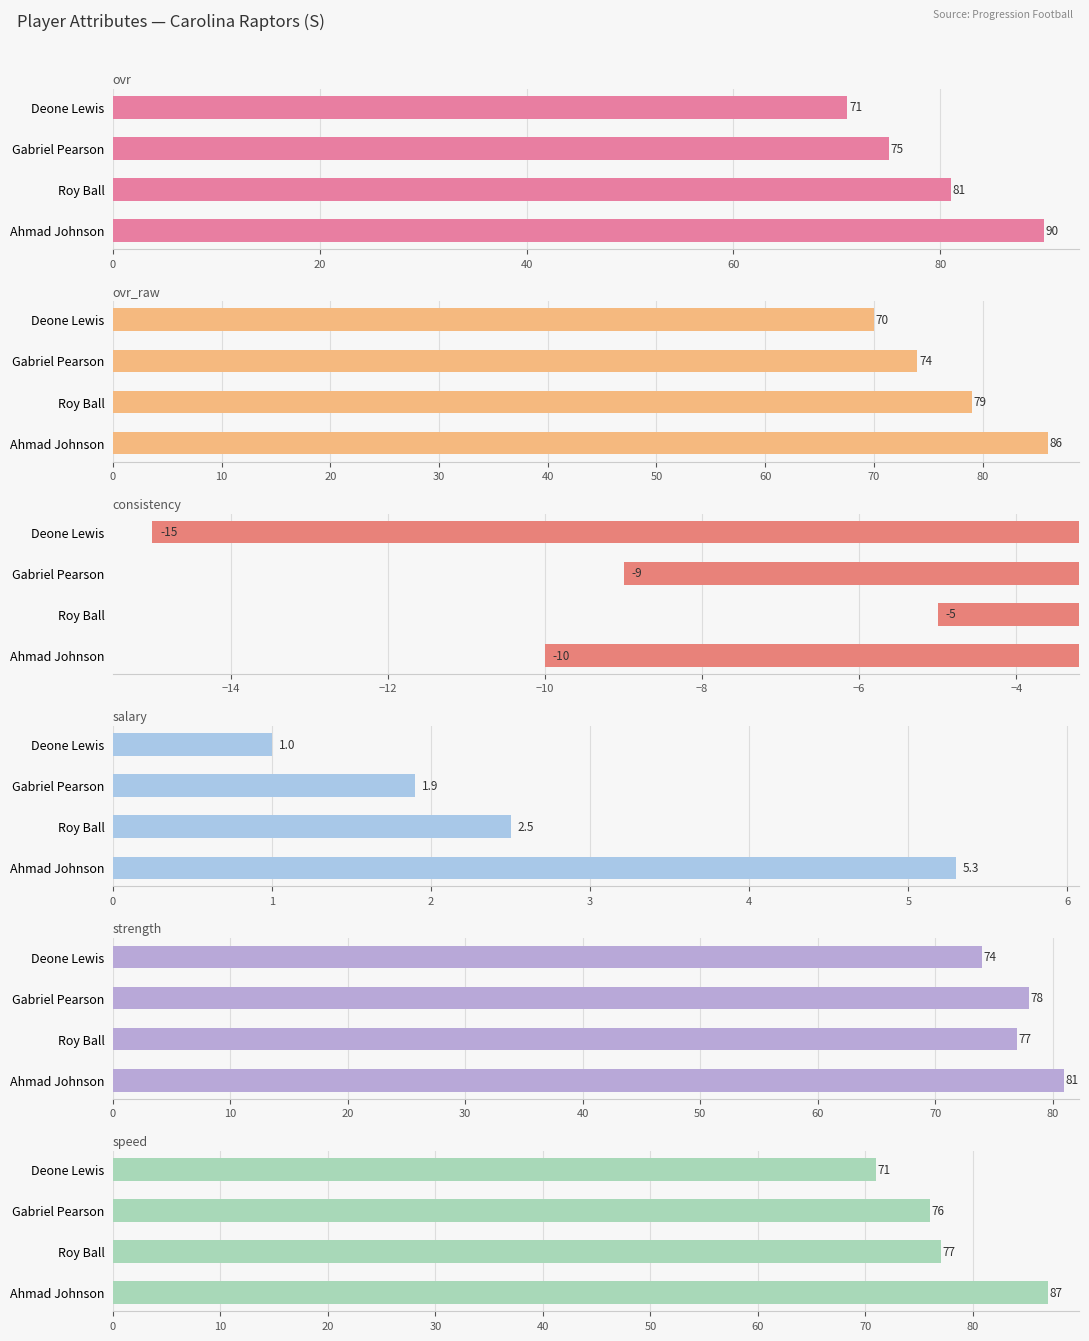

The ovr series shows 90.0 at Ahmad Johnson. True or false?

True